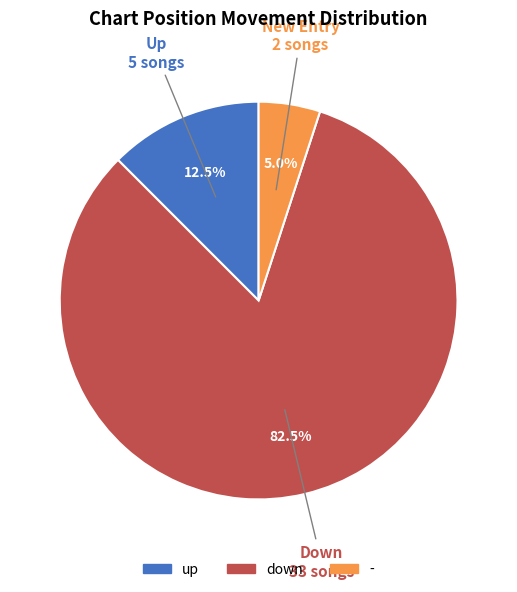

What is the majority slice?

down